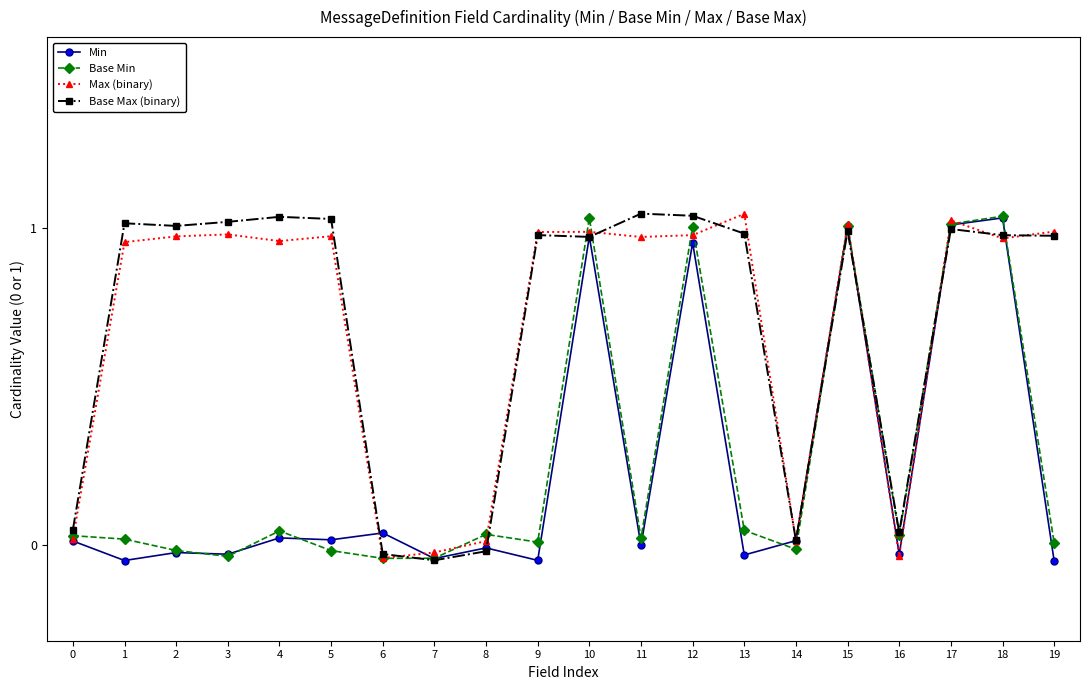

Count the number of categories in the chart.

20